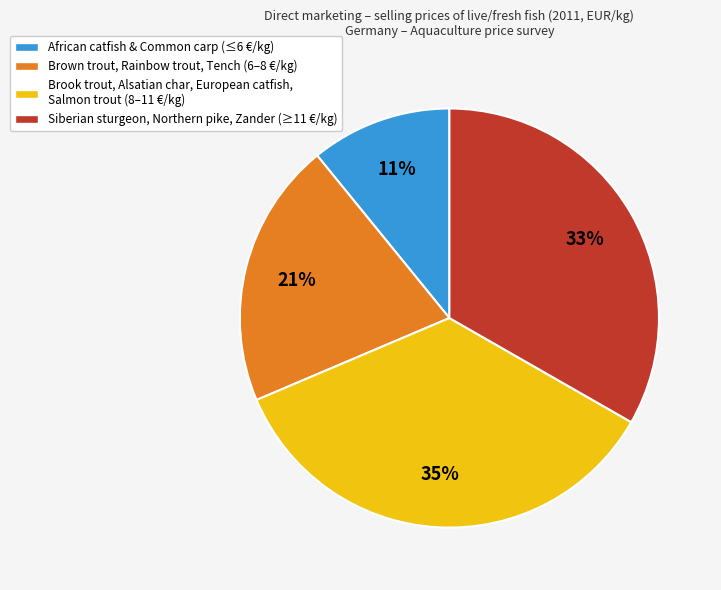

Is there any slice that represents more than half of the pie?

No